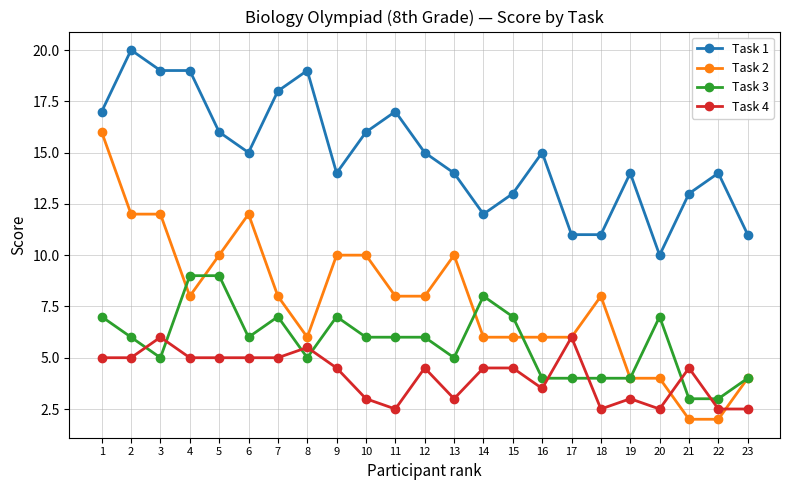

Does the chart have visible grid lines?

Yes